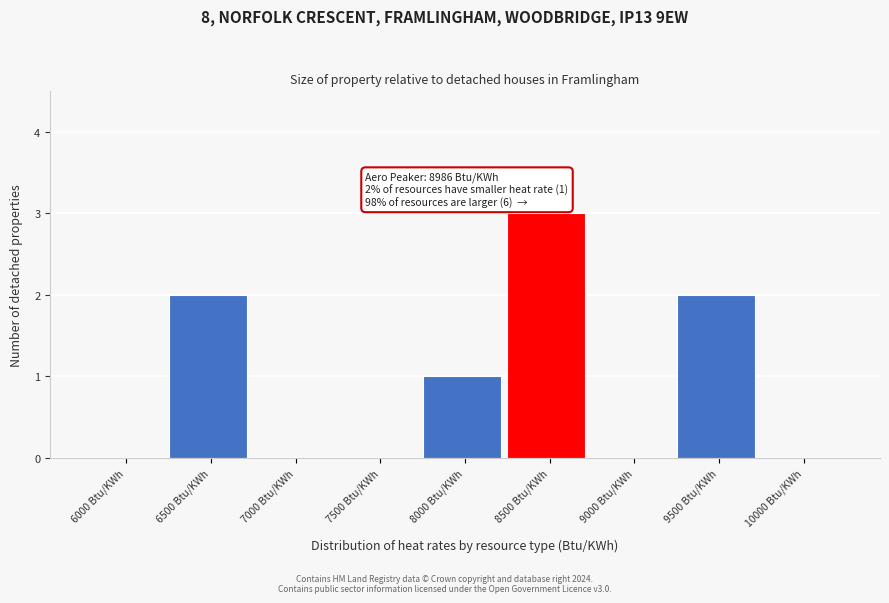

Reading left to right, what are all the values shown in this chart?

6000 Btu/KWh=0	6500 Btu/KWh=2	7000 Btu/KWh=0	7500 Btu/KWh=0	8000 Btu/KWh=1	8500 Btu/KWh=3	9000 Btu/KWh=0	9500 Btu/KWh=2	10000 Btu/KWh=0